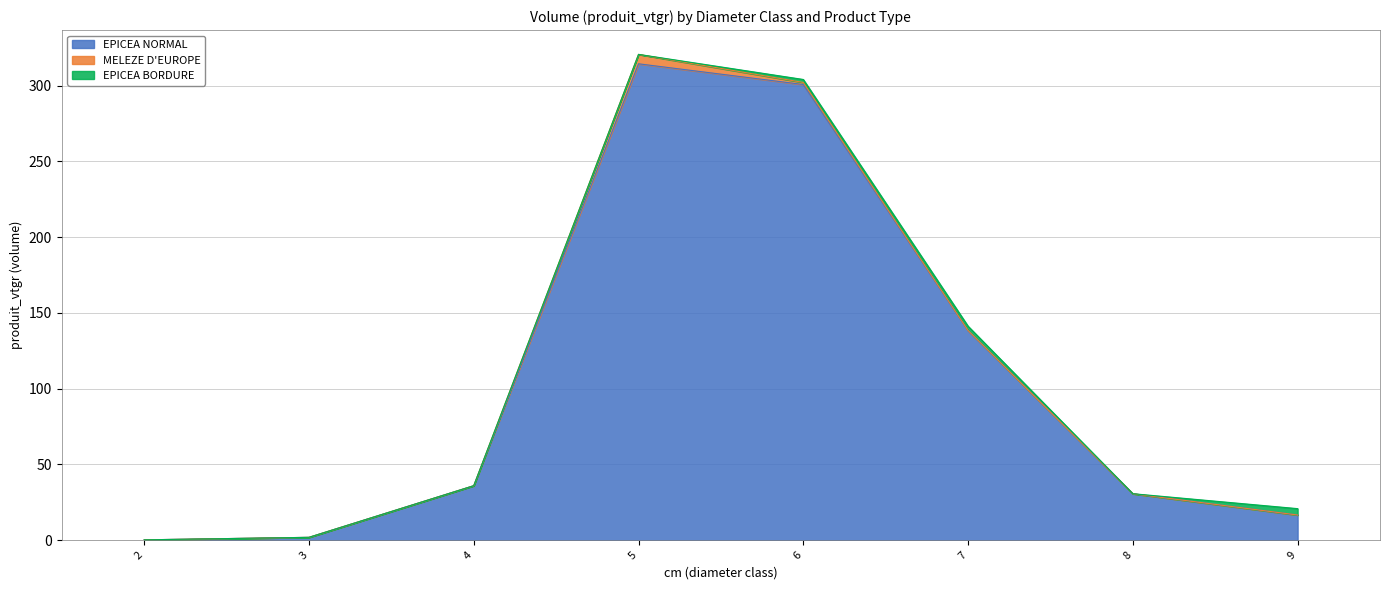

What are all the series names shown in the legend?

EPICEA NORMAL, MELEZE D'EUROPE, EPICEA BORDURE